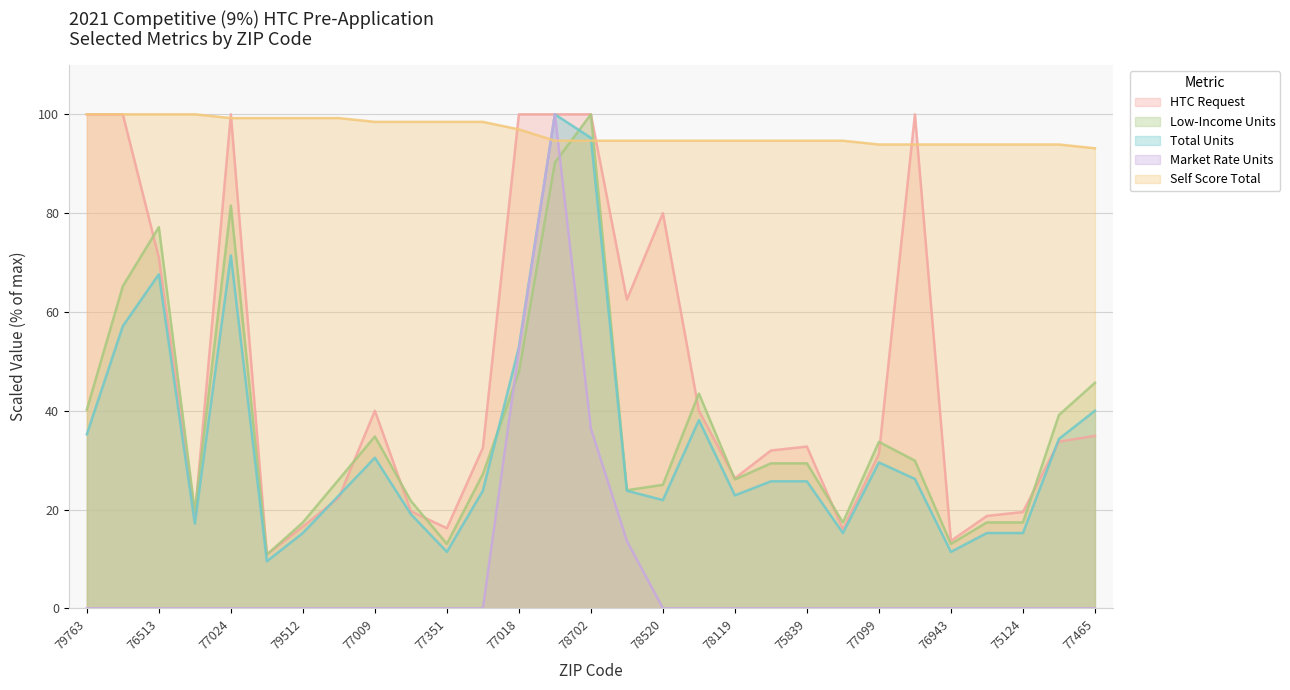

The value of Market Rate Units at 77418 is -35.2. True or false?

False